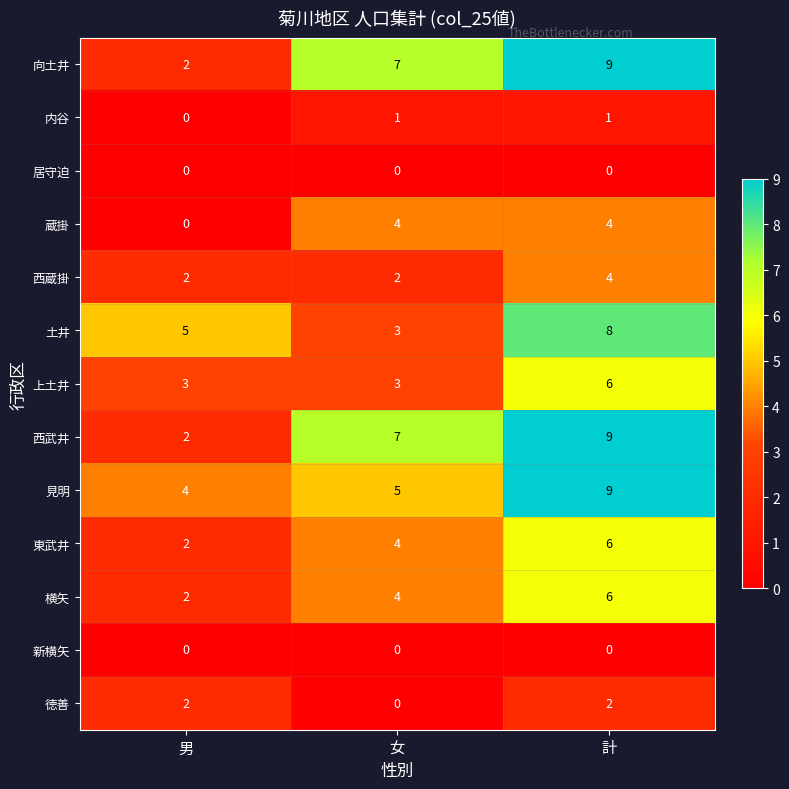

Where is 東武井 nearest to the value 4?

女